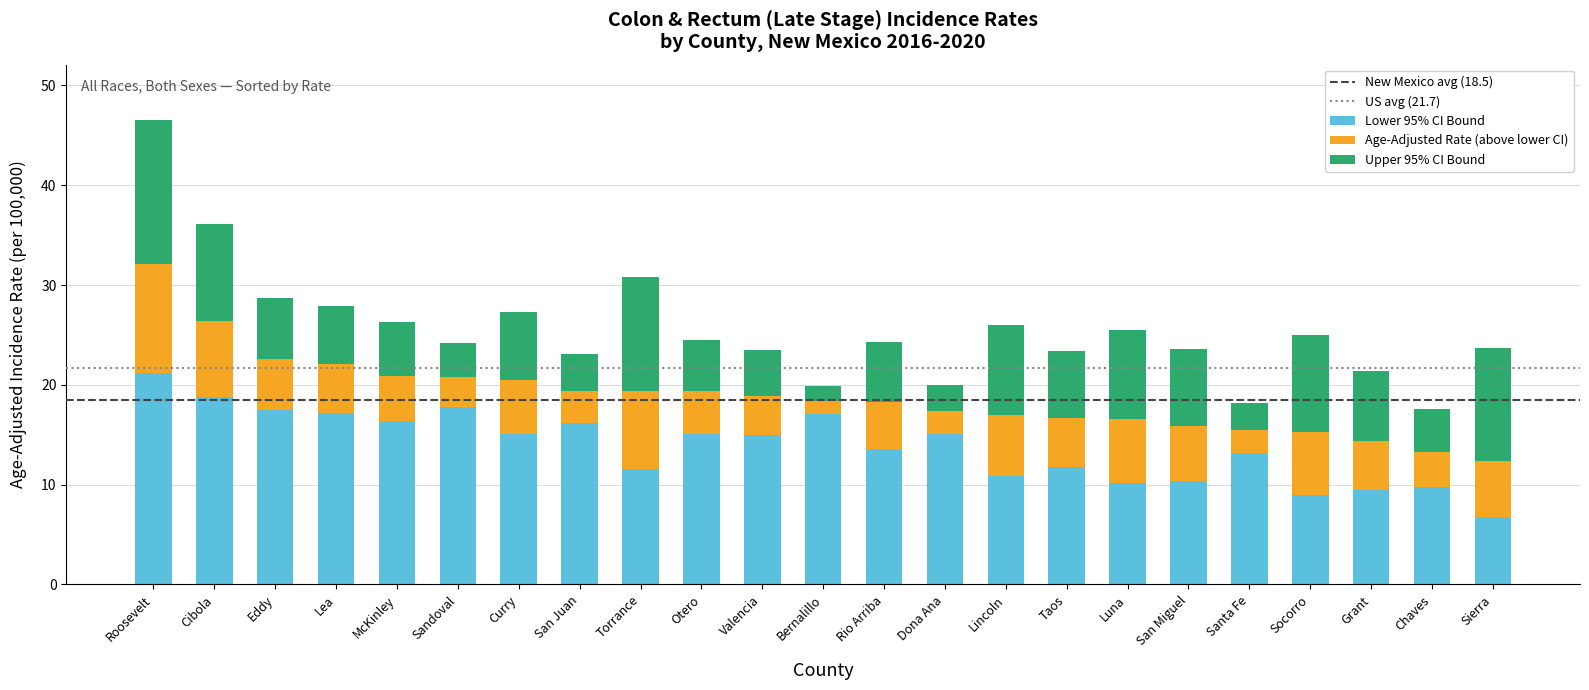

What is the difference between the maximum and minimum values in the Lower 95% CI Bound series?

14.4